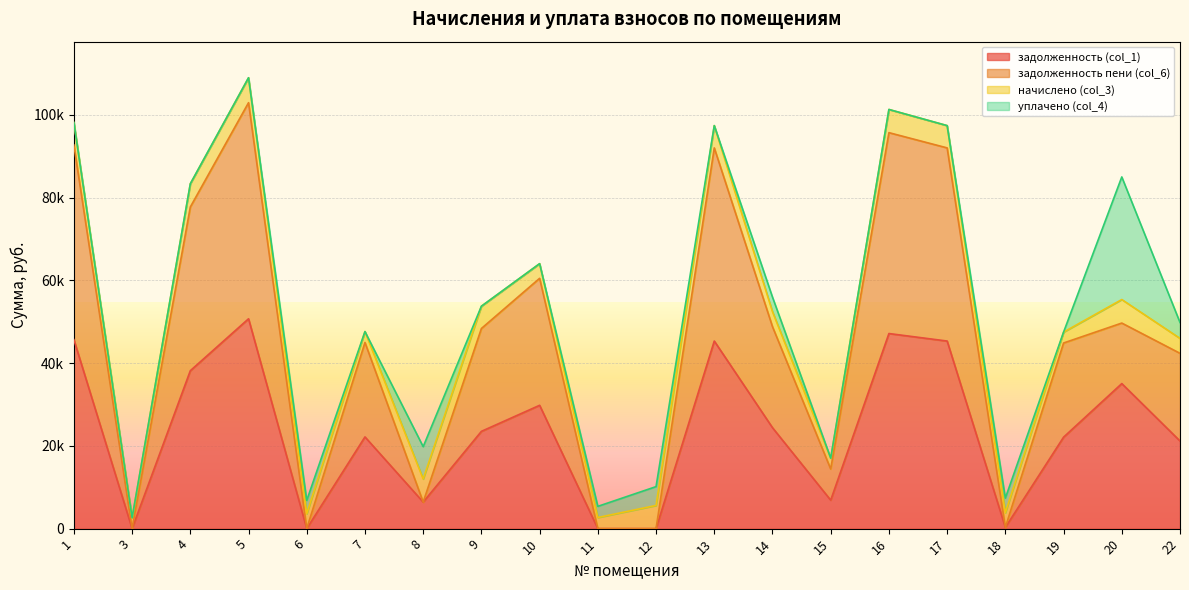

True or false: задолженность пени (col_6) and задолженность (col_1) cross at least once.

False